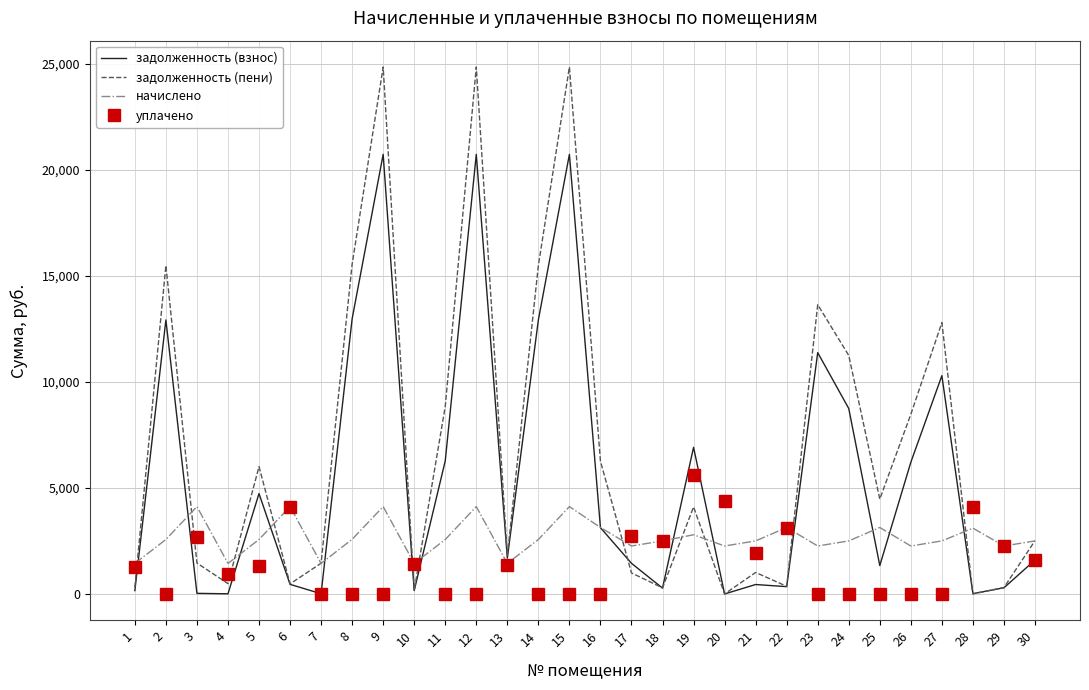

Which series has the largest total across all categories?

задолженность (пени)